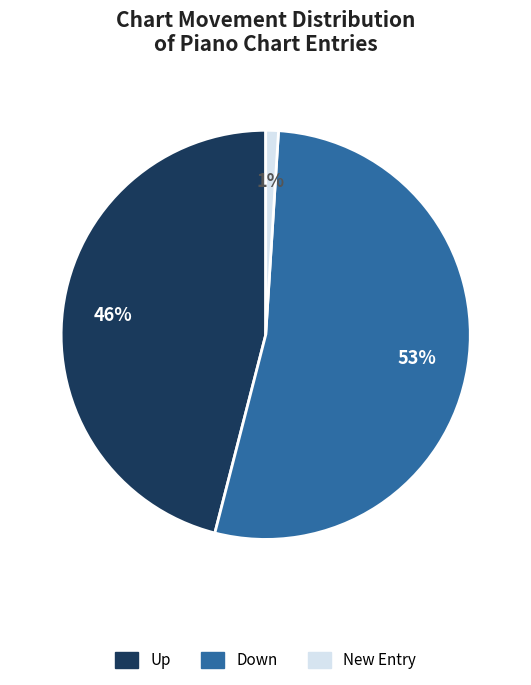

Rank the categories by value from highest to lowest.

Down, Up, New Entry